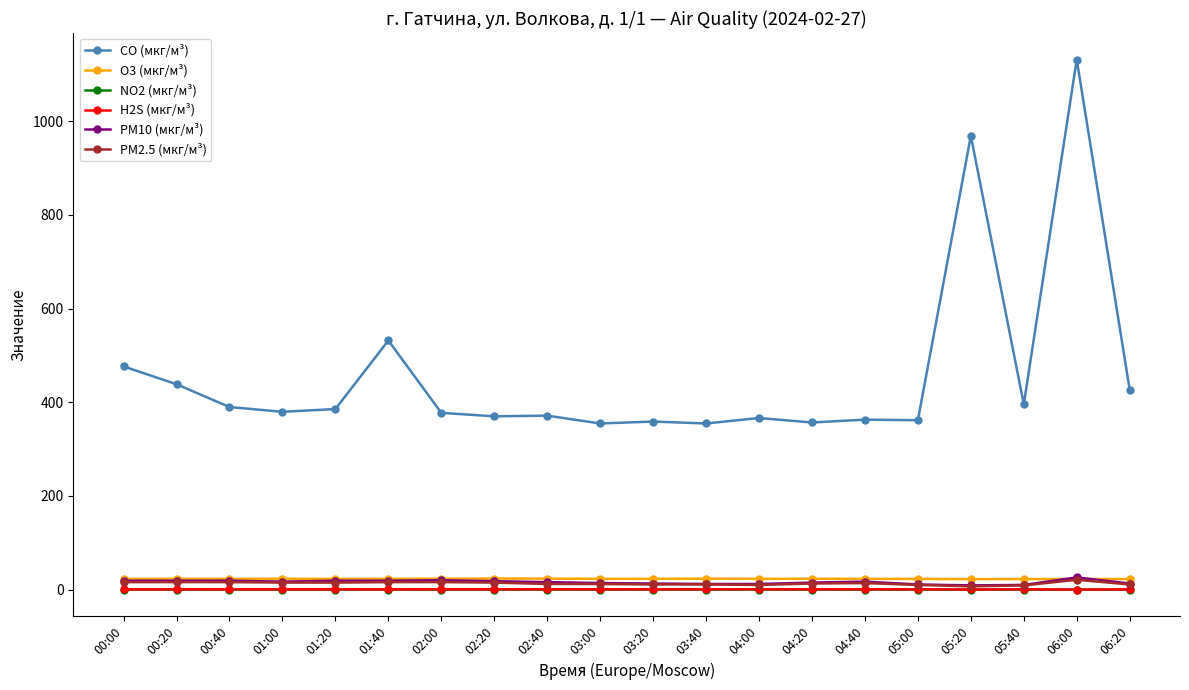

At which category is the sum across all series the highest?

06:00